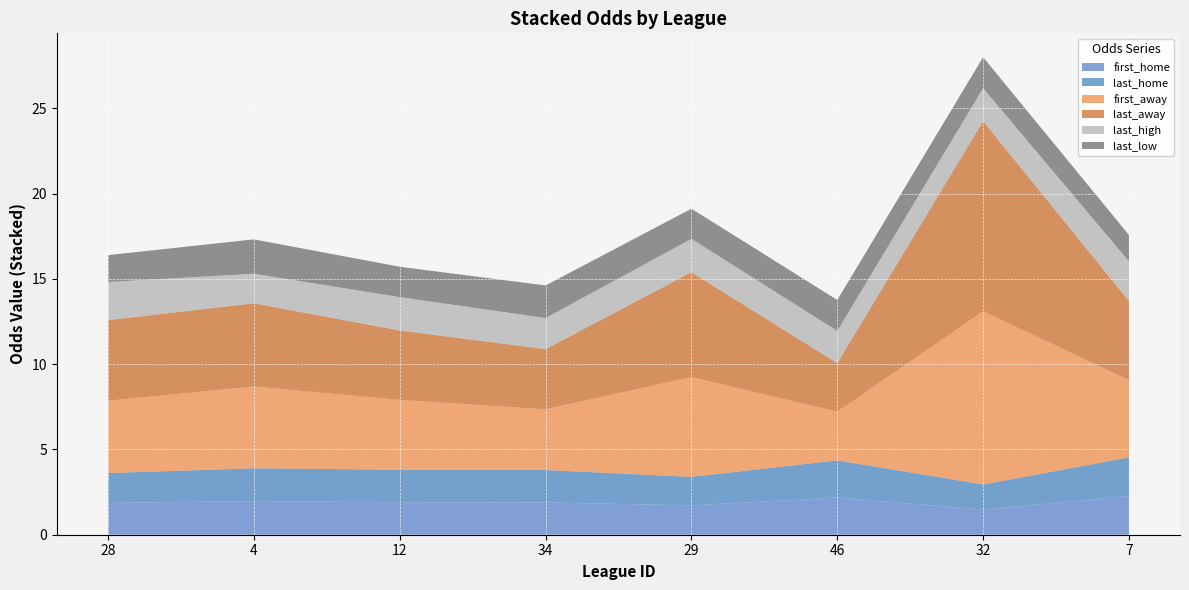

What is the highest value of the first_home series?

2.3